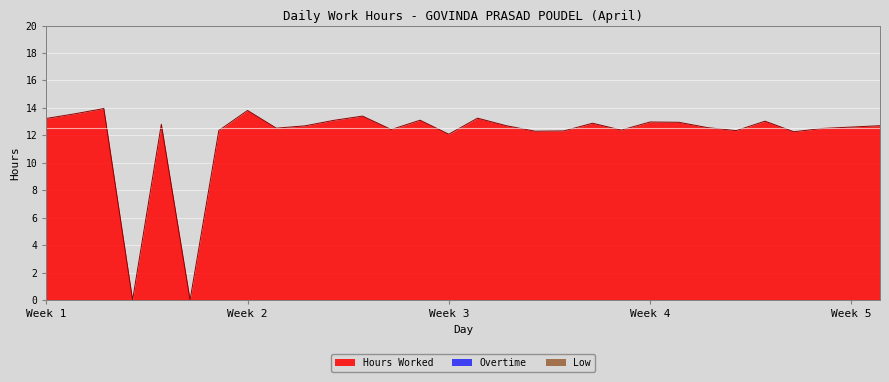

Reading left to right, transcribe all the data shown in this chart.

Hours Worked: 13.2	13.6	13.9	0.0	12.8	0.0	12.3	13.8	12.5	12.7	13.1	13.4	12.4	13.1	12.1	13.2	12.7	12.3	12.3	12.9	12.4	13.0	12.9	12.6	12.3	13.0	12.3	12.5	12.6	12.7
Overtime: 0.0	0.0	0.0	0.0	0.0	0.0	0.0	0.0	0.0	0.0	0.0	0.0	0.0	0.0	0.0	0.0	0.0	0.0	0.0	0.0	0.0	0.0	0.0	0.0	0.0	0.0	0.0	0.0	0.0	0.0
Low: 0.0	0.0	0.0	0.0	0.0	0.0	0.0	0.0	0.0	0.0	0.0	0.0	0.0	0.0	0.0	0.0	0.0	0.0	0.0	0.0	0.0	0.0	0.0	0.0	0.0	0.0	0.0	0.0	0.0	0.0